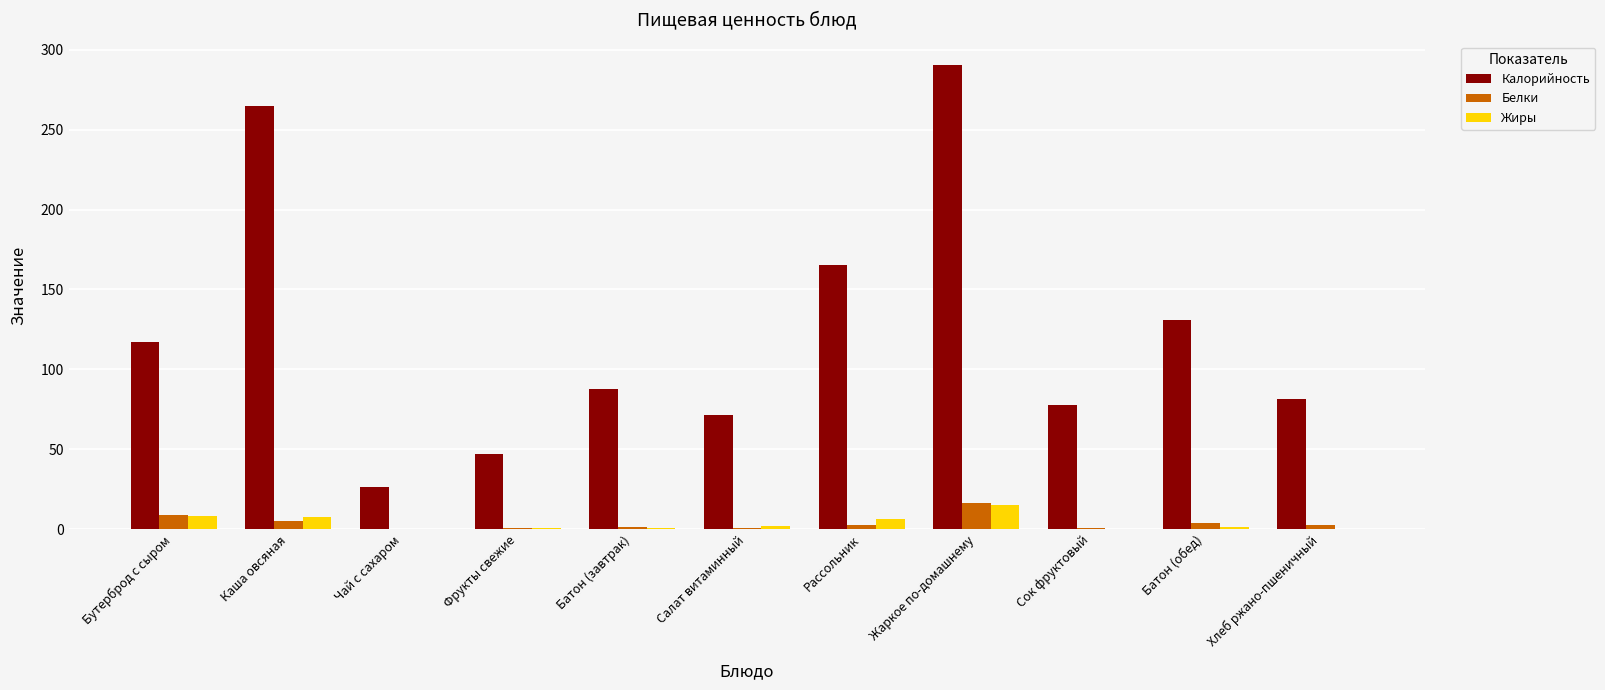

What is the approximate value of Белки at Фрукты свежие?

0.4